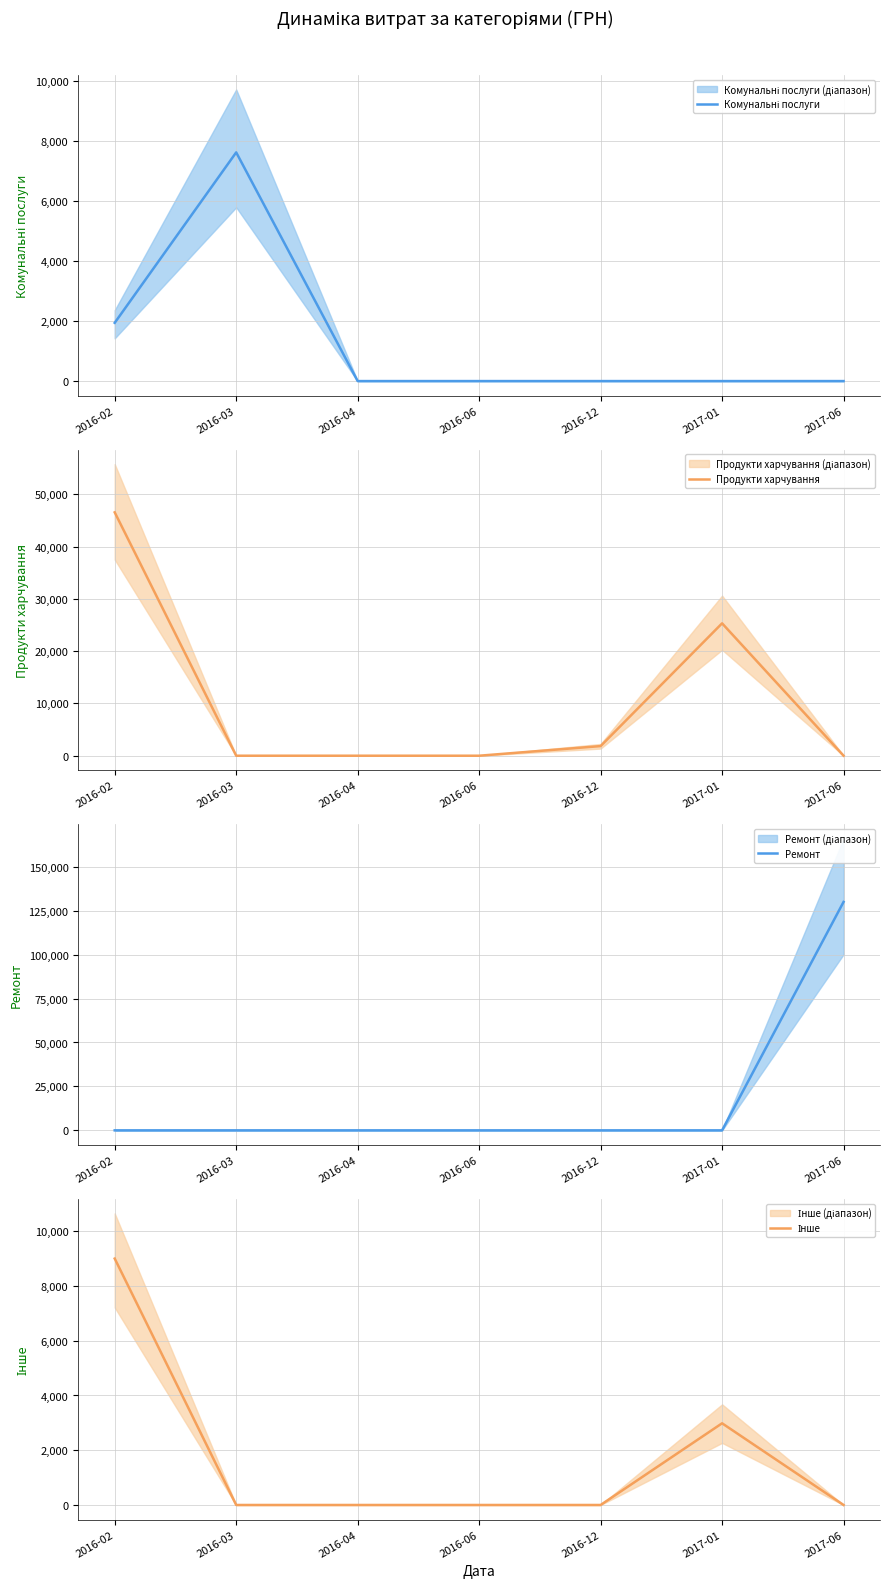

Which series has the largest range (max minus min)?

Ремонт